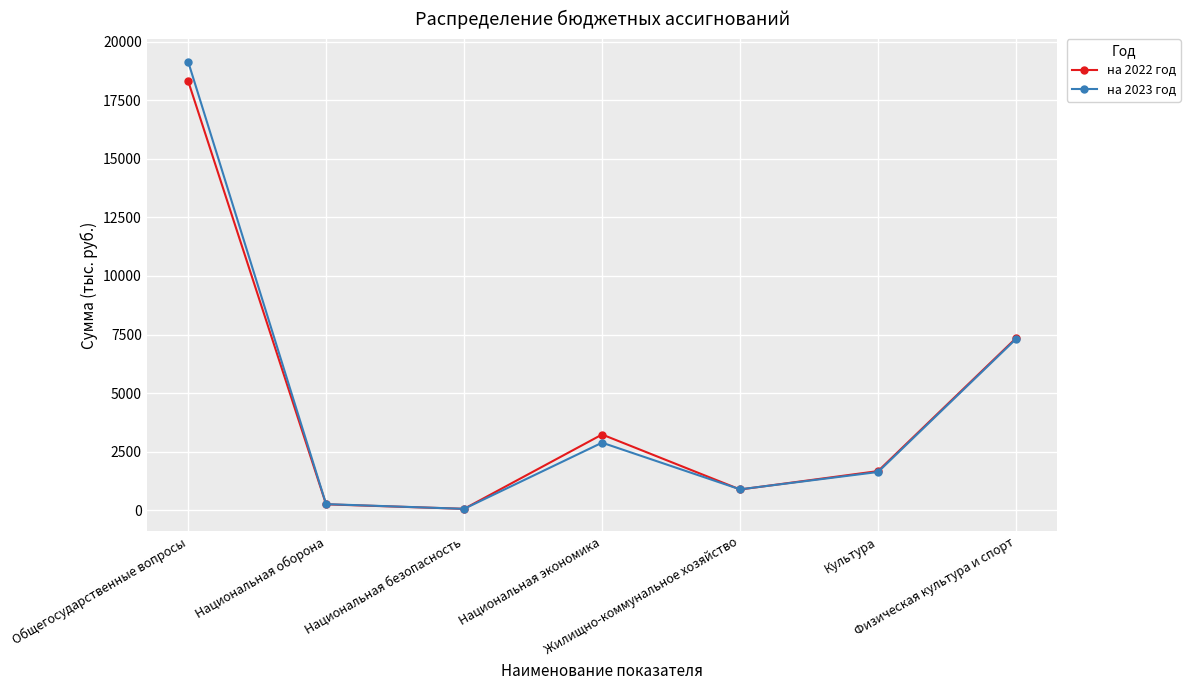

List the labels in order of на 2023 год value, largest first.

Общегосударственные вопросы, Физическая культура и спорт, Национальная экономика, Культура, Жилищно-коммунальное хозяйство, Национальная оборона, Национальная безопасность